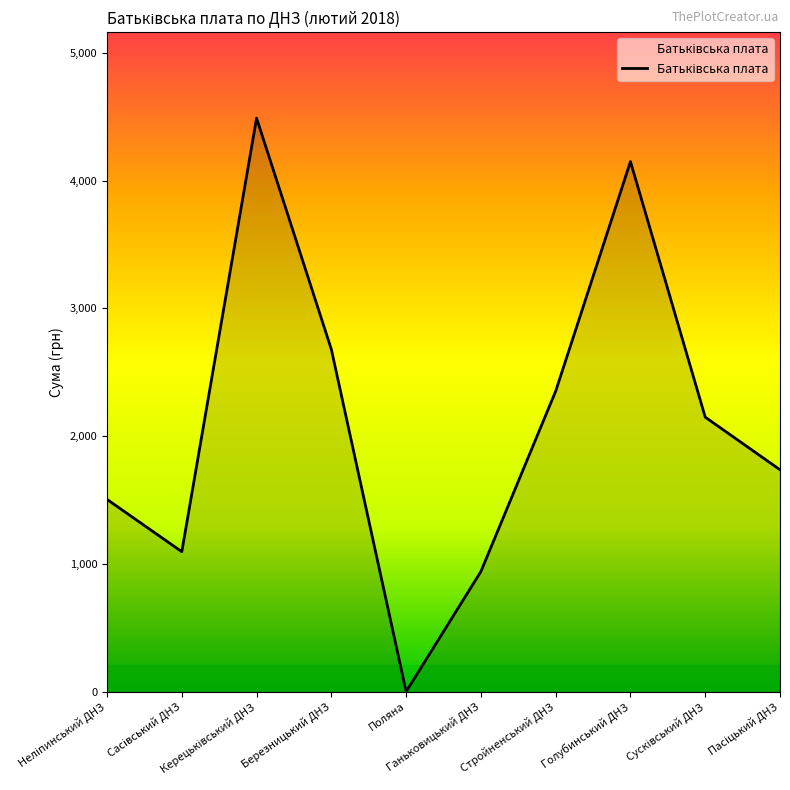

What is the average value?

2109.2